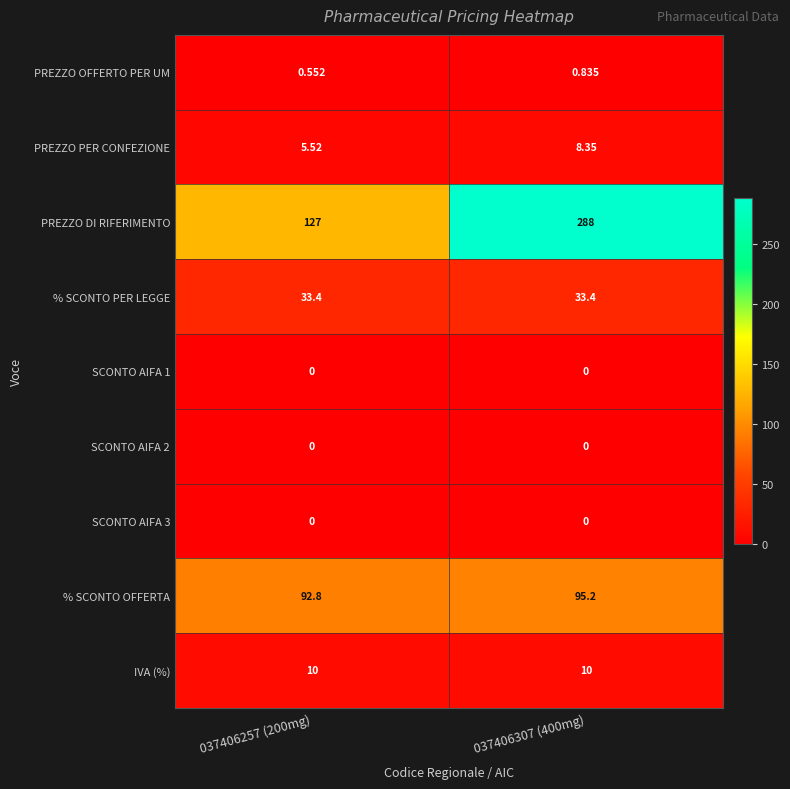

Which series has the widest spread of values?

PREZZO DI RIFERIMENTO